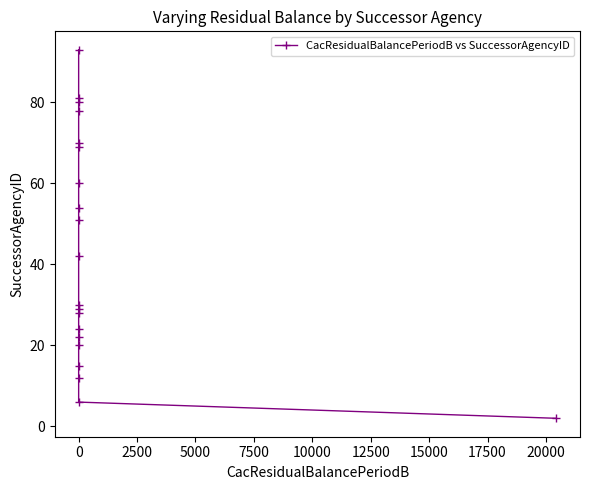

What is the approximate value at 0, to the nearest 10?

50